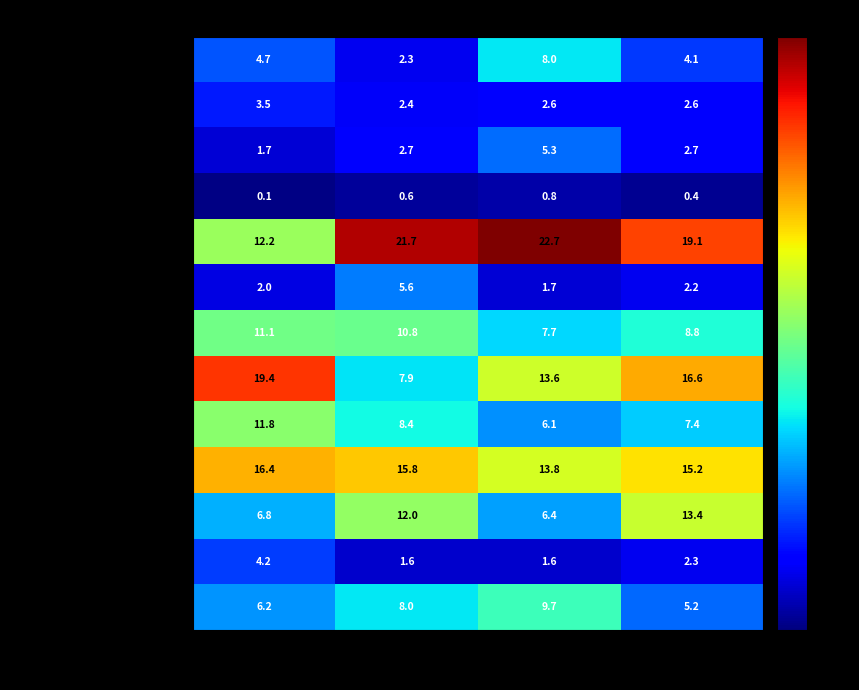

What is the maximum value for その他非金属性鉱産物?

5.6